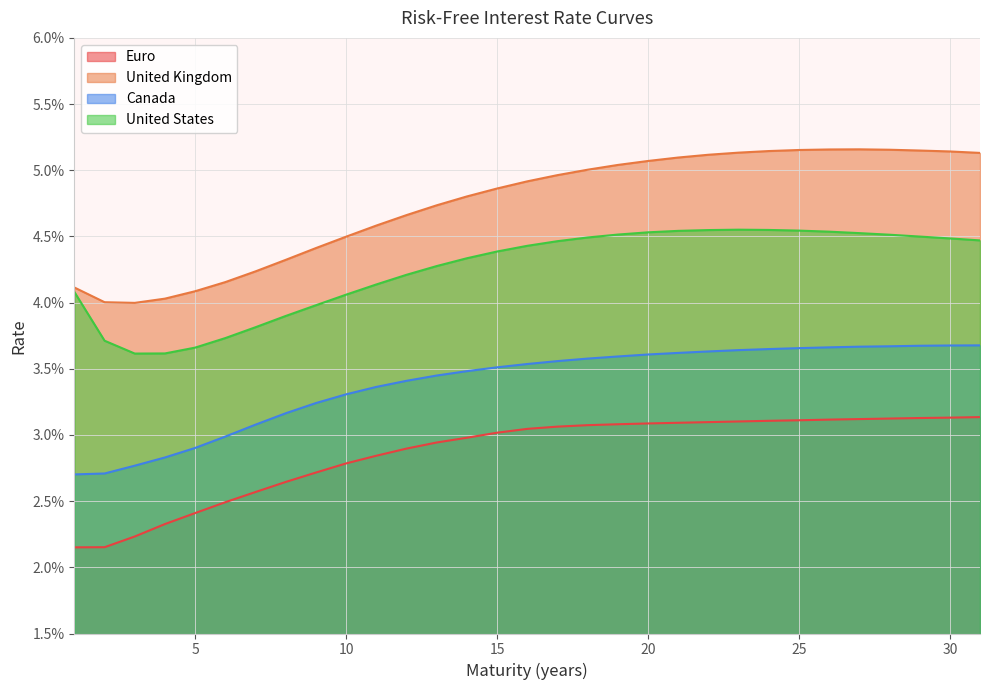

Rank the categories by Euro value from lowest to highest.

1, 2, 3, 4, 5, 6, 7, 8, 9, 10, 11, 12, 13, 14, 15, 16, 17, 18, 19, 20, 21, 22, 23, 24, 25, 26, 27, 28, 29, 30, 31